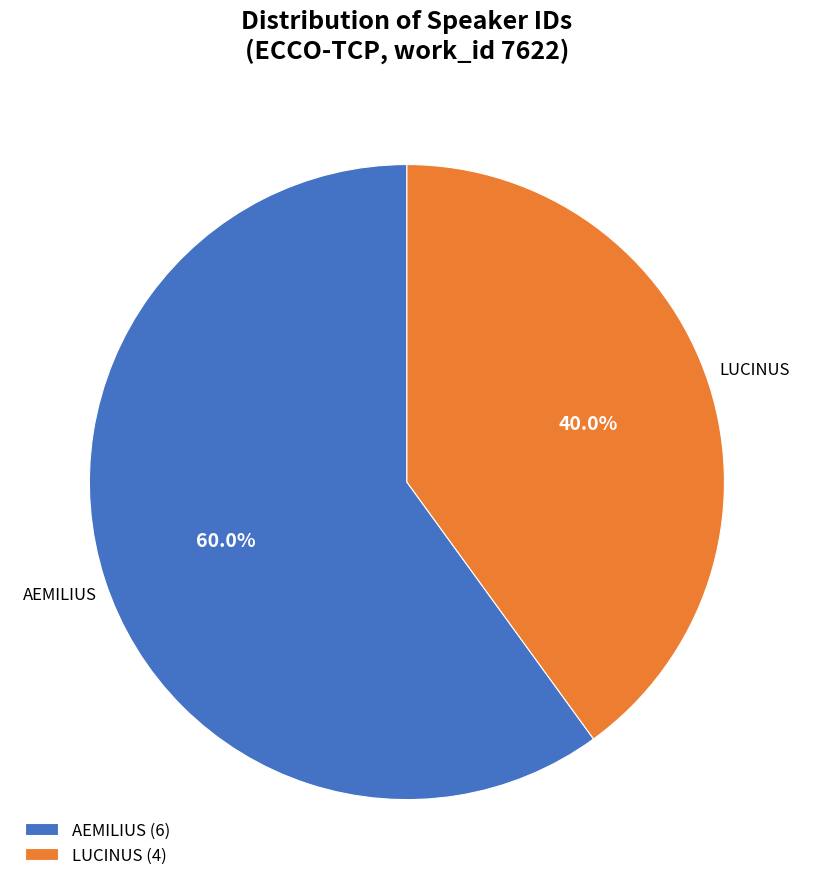

How many slices are in this pie chart?

2